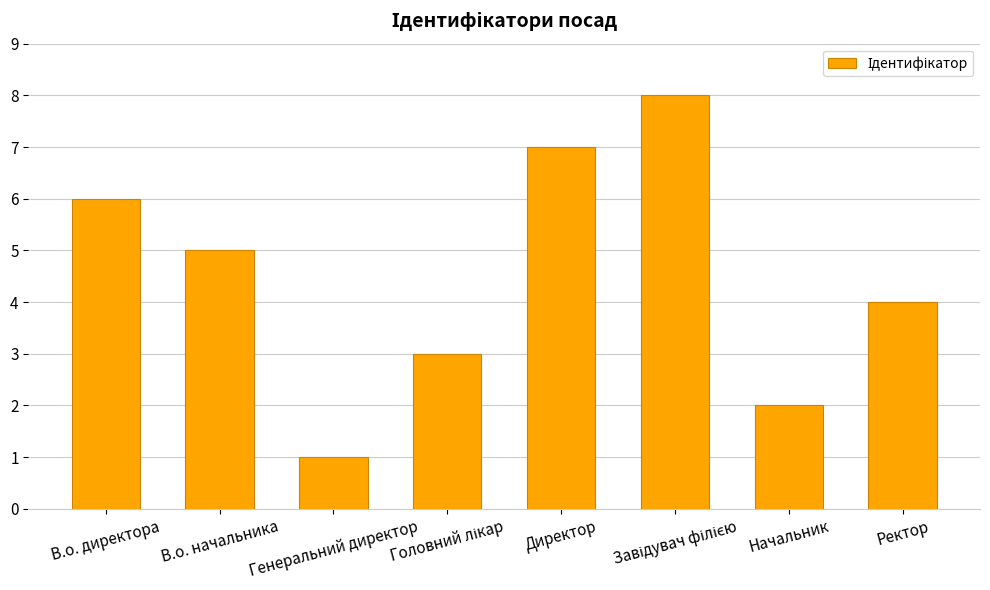

What is the label of the 1st bar from the left?

В.о. директора